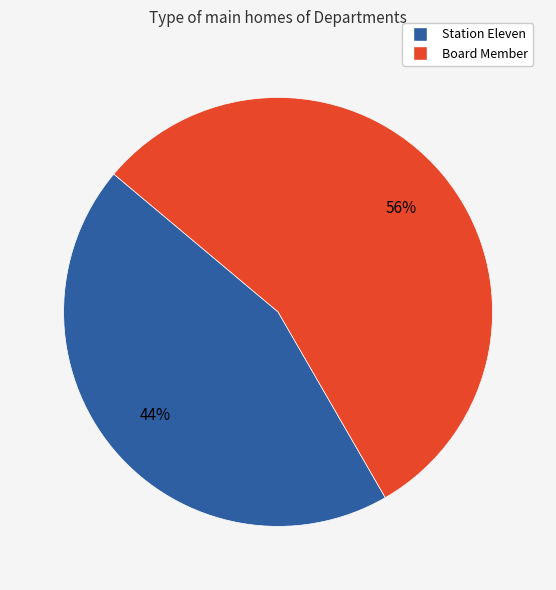

Is the sum of Station Eleven and Board Member greater than half?

Yes